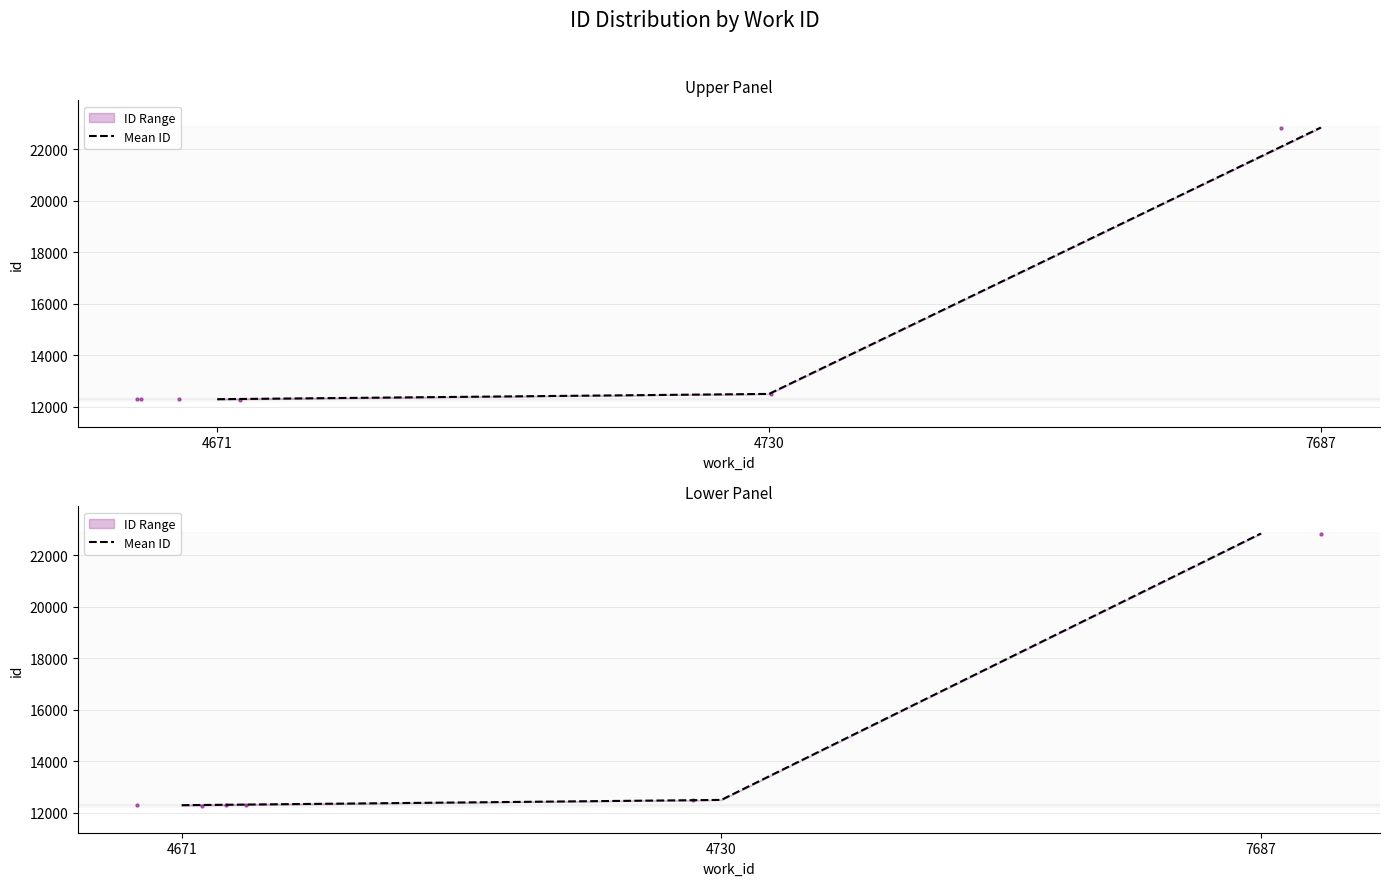

Between 7687 and 4730, which is larger?

7687